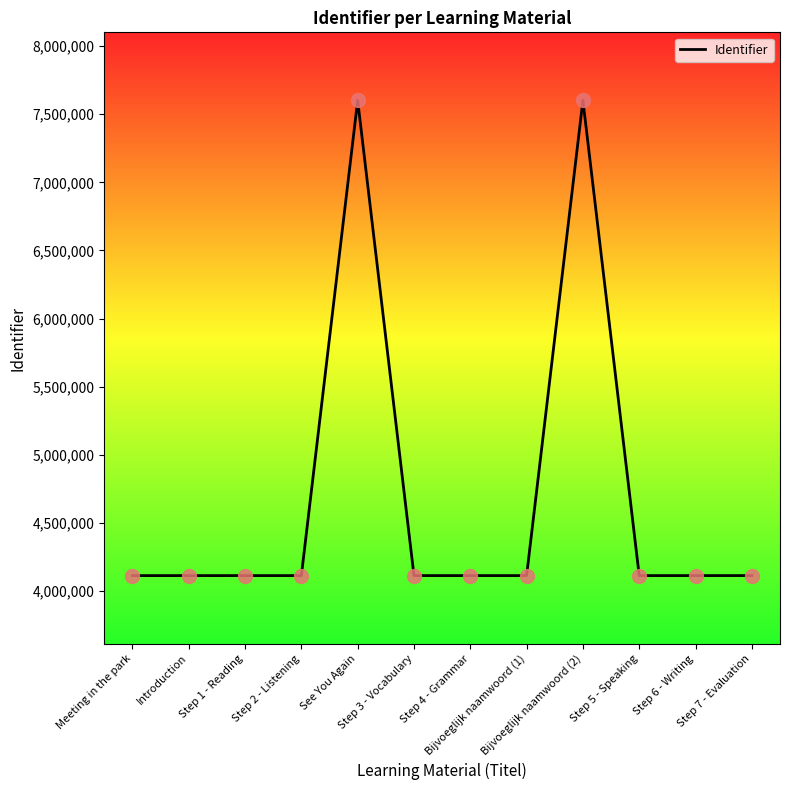

Is it true that the value at Step 6 - Writing is 6810934?

False